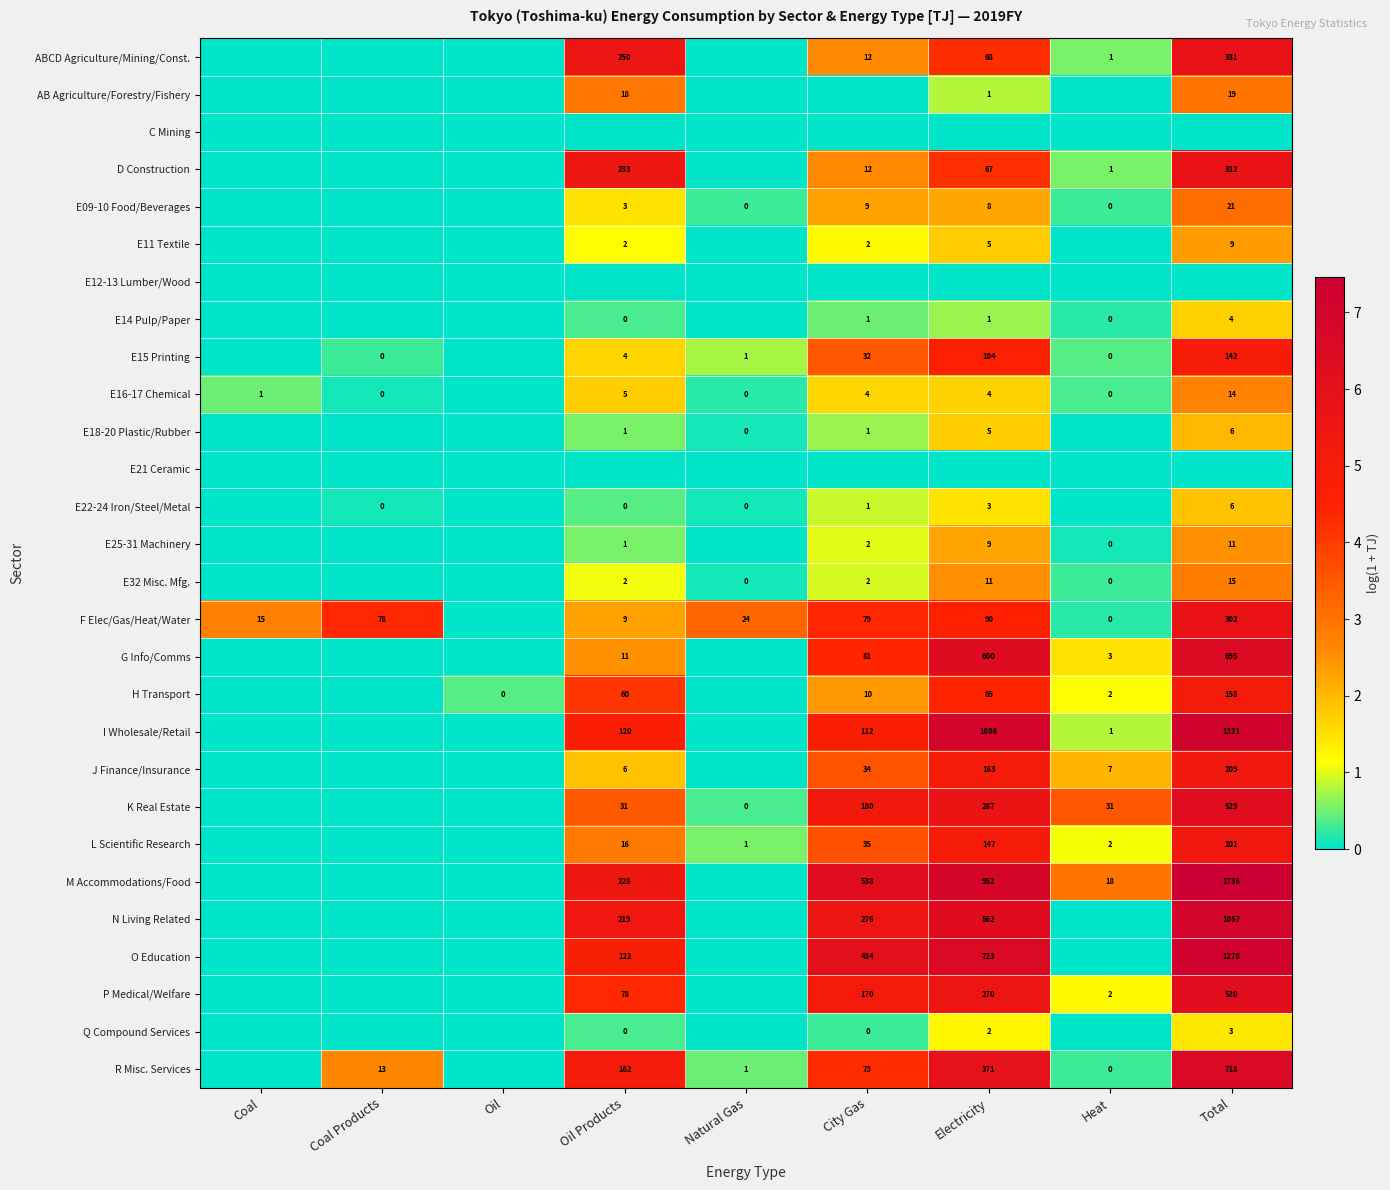

Is it true that M Accommodations/Food equals 816 at Total?

False